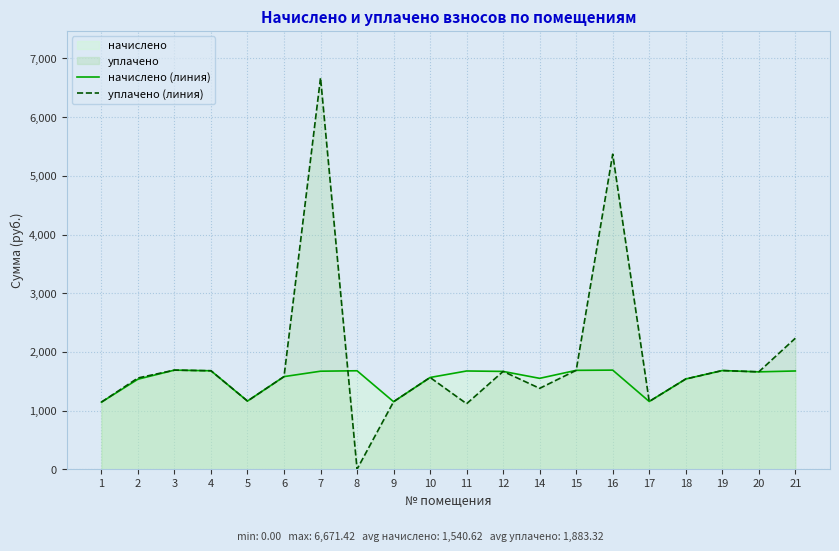

Reading left to right, what are all the values shown in this chart?

начислено (линия): 1143.0	1533.8	1688.6	1677.6	1161.4	1578.0	1670.2	1677.6	1150.3	1563.3	1673.9	1666.5	1548.5	1685.0	1688.6	1154.0	1537.5	1681.3	1659.2	1673.9
уплачено (линия): 1143.0	1554.7	1688.6	1677.6	1161.4	1578.0	6671.4	0.0	1150.3	1563.3	1115.9	1666.5	1378.1	1685.0	5368.7	1154.0	1537.5	1681.3	1659.2	2231.9